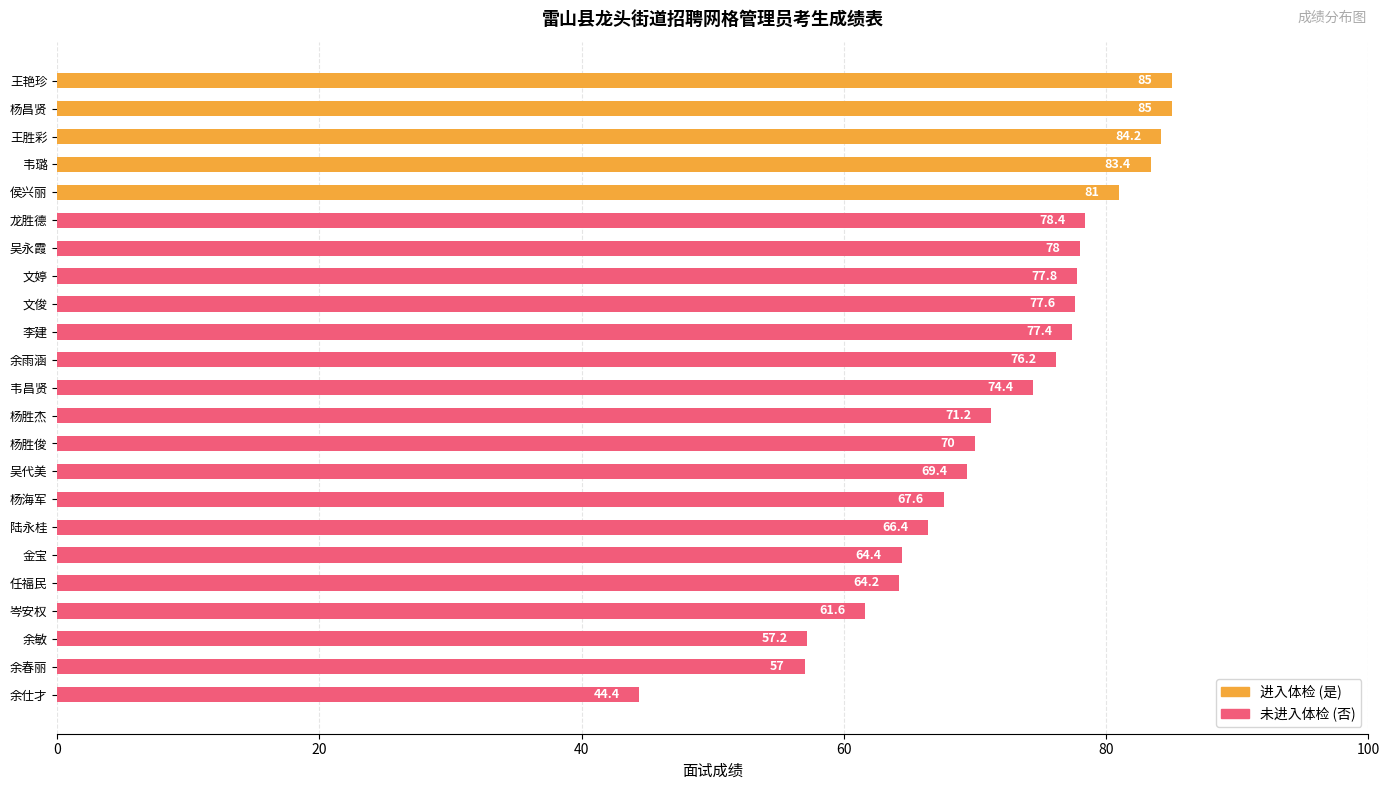

What is the label of the 16th bar from the top?

杨海军